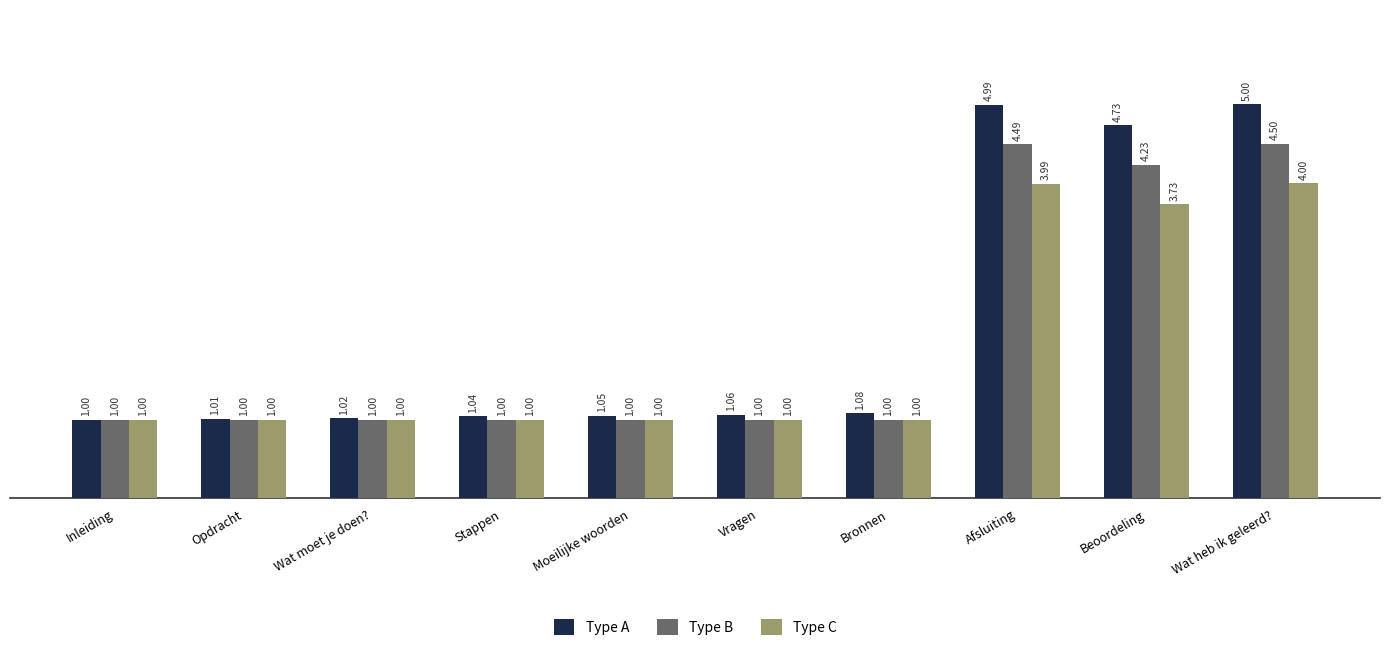

Which series changed the most between Wat moet je doen? and Stappen?

Type A